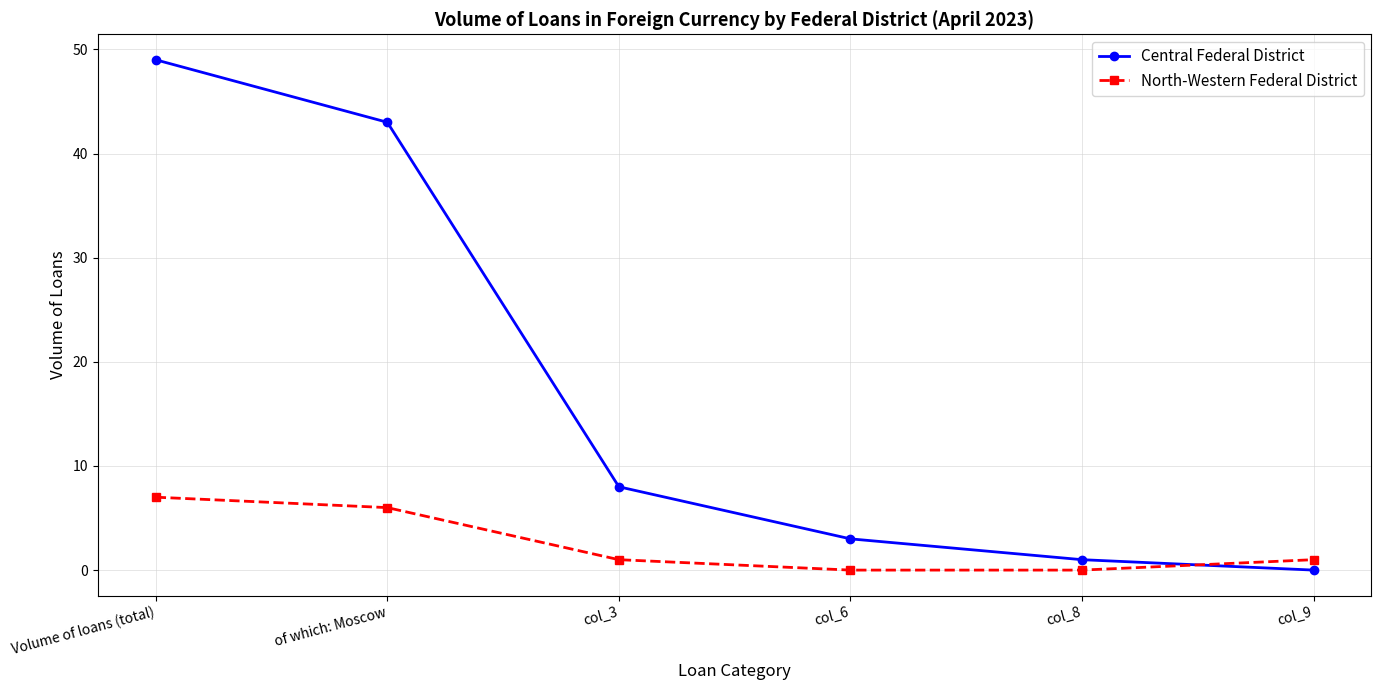

What is the difference between the North-Western Federal District values at col_8 and col_3?

1